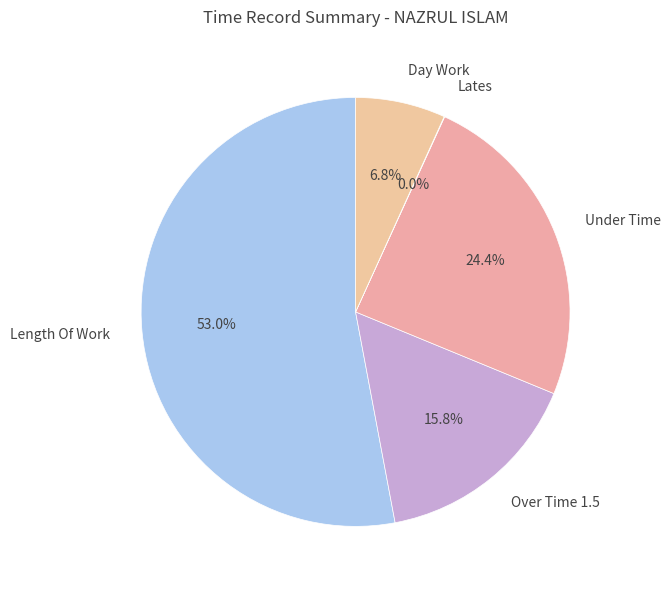

To the nearest percent, what portion does Under Time represent?

24%